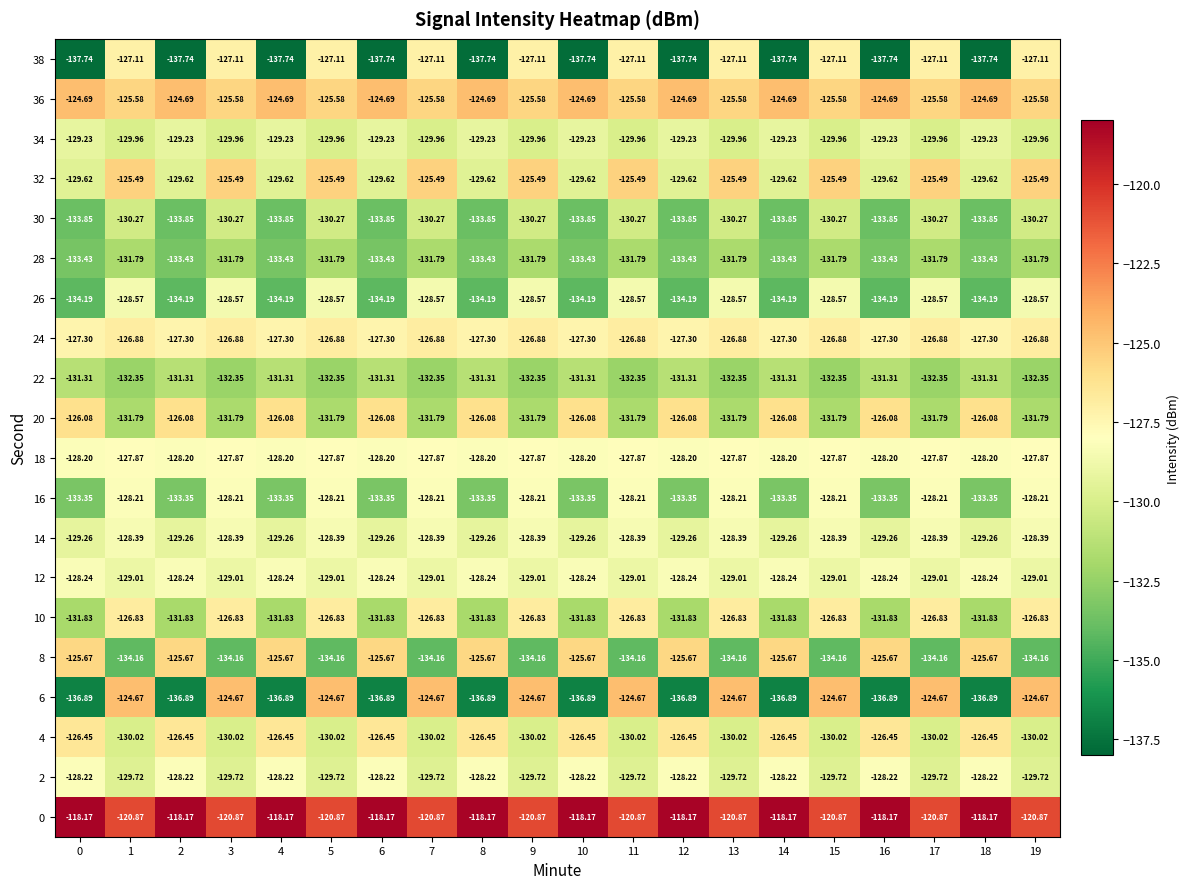

Rank the series by their maximum value, from lowest to highest.

28, 22, 30, 34, 26, 14, 12, 2, 16, 18, 38, 24, 10, 4, 20, 8, 32, 36, 6, 0